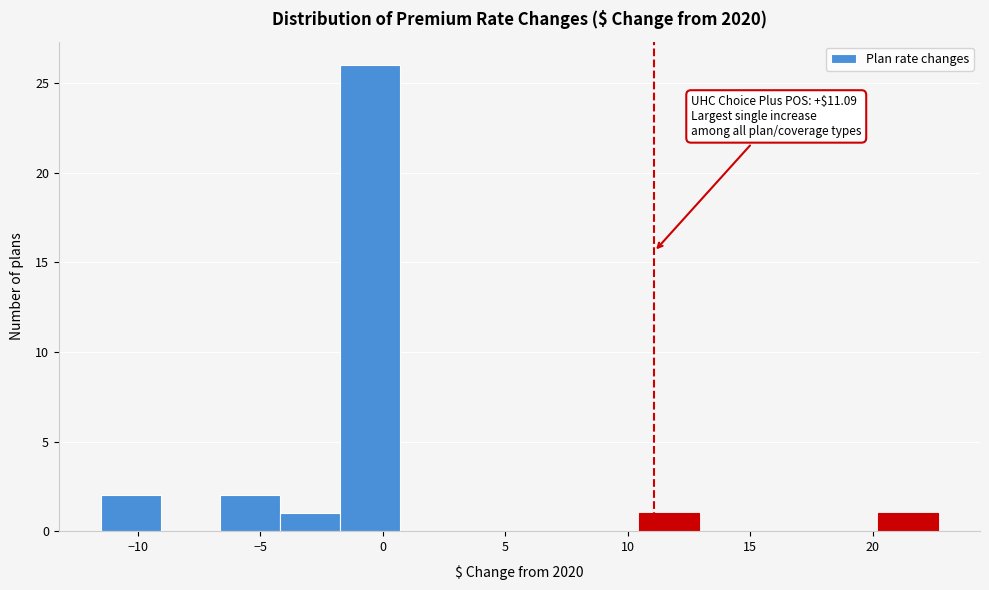

Which range on the x-axis has the tallest bar?

-1.5 to 0.5